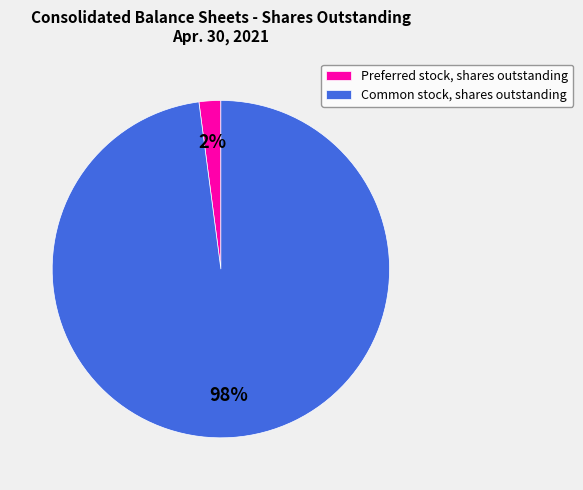

Count the number of slices in the pie.

2